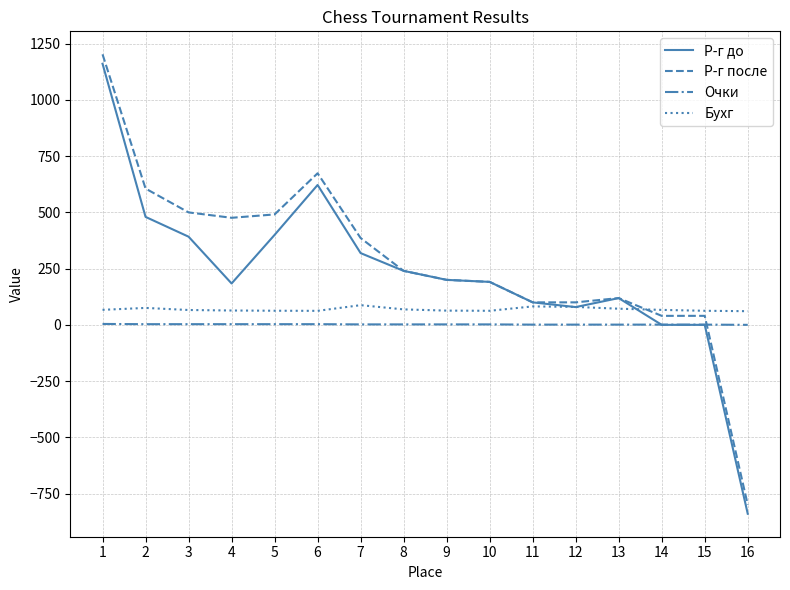

Does the chart display data point markers on the line(s)?

No